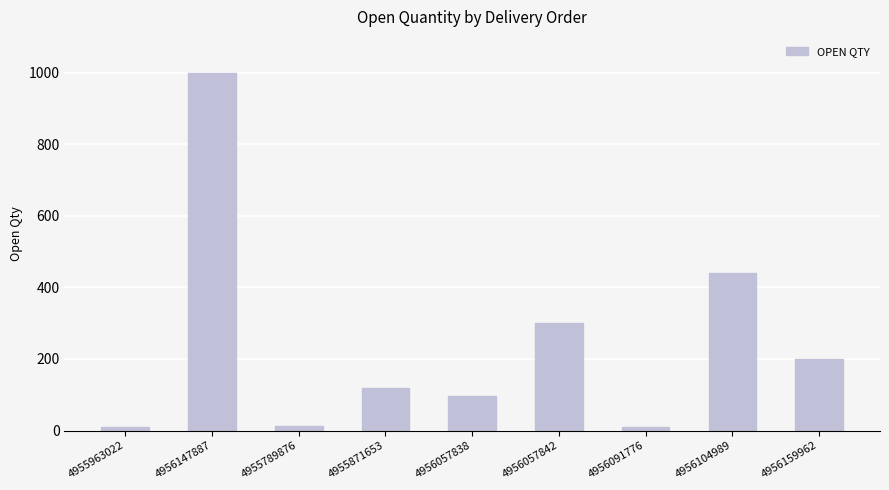

What is the greatest value displayed?

1000